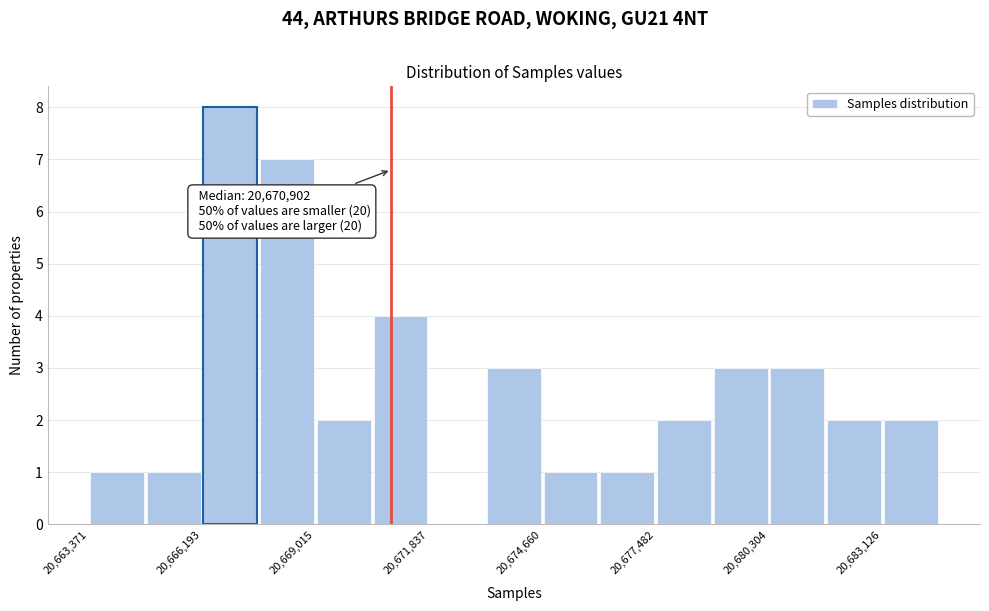

Read against the x-axis, roughly where is the centre of the tallest bar?

20667000